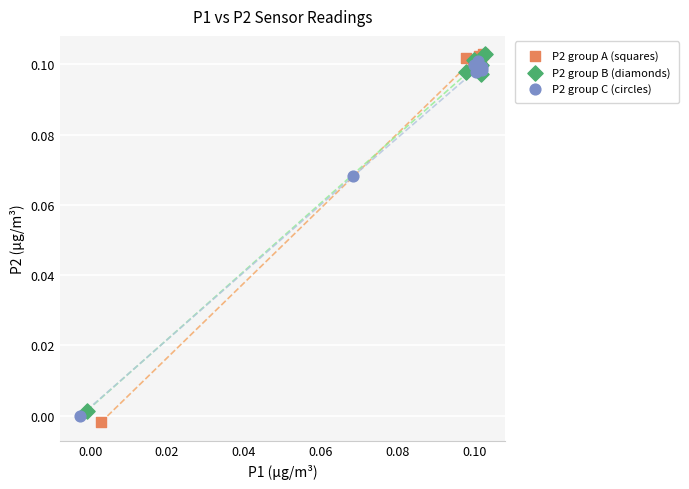

Which series has the largest Y range (max minus min)?

P2 group A (squares)